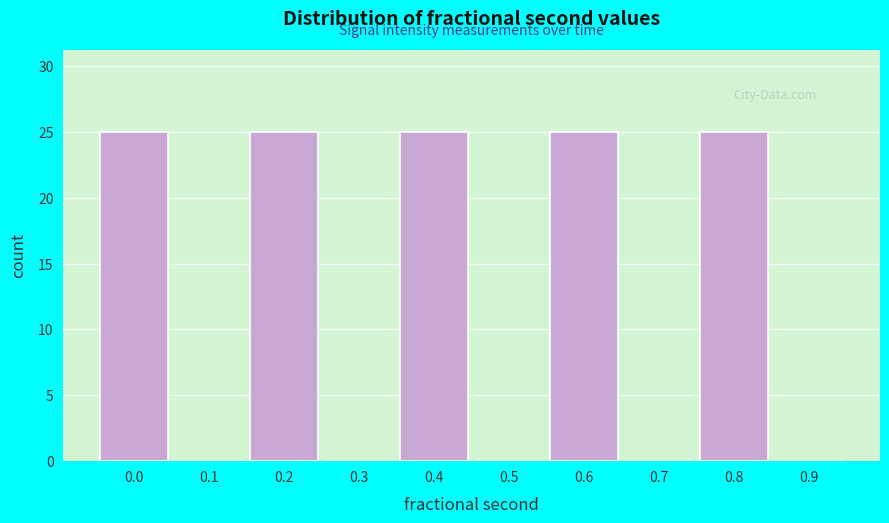

Reading left to right, what are all the values shown in this chart?

0.0=25	0.1=0	0.2=25	0.3=0	0.4=25	0.5=0	0.6=25	0.7=0	0.8=25	0.9=0